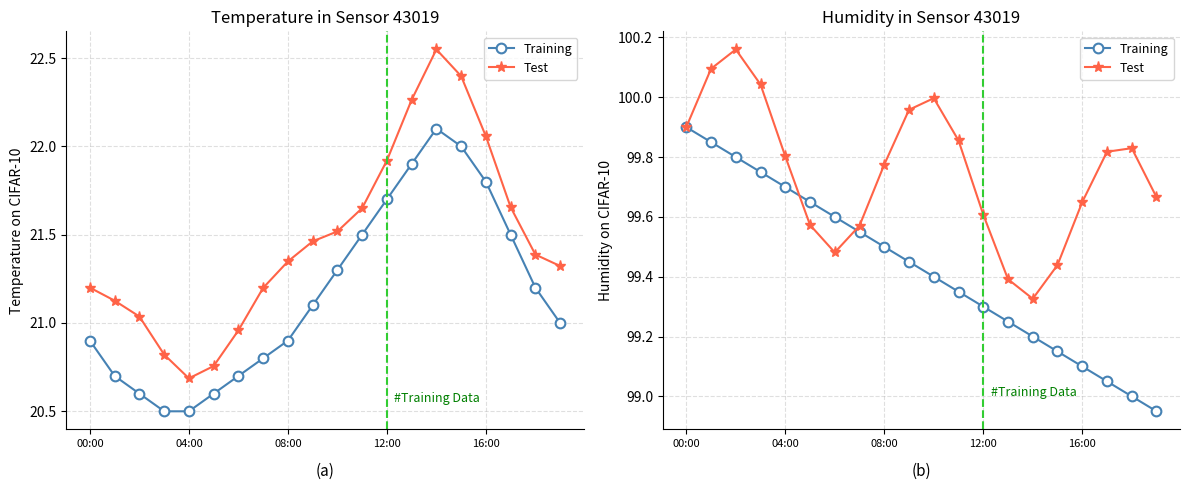

Is it true that Training equals 99.0 at 18?

True